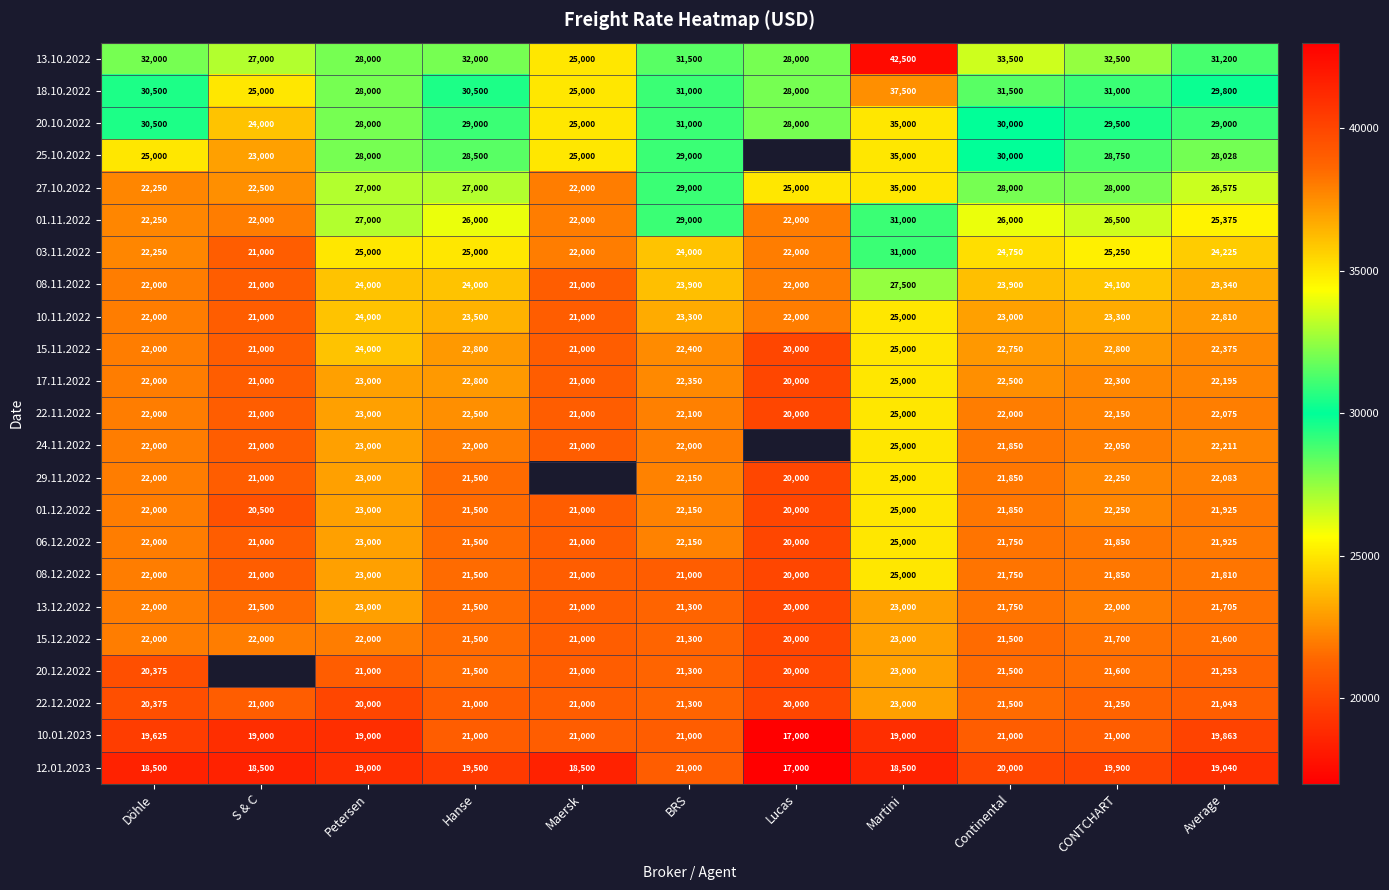

Which category has the highest value in the 12.01.2023 series?

BRS